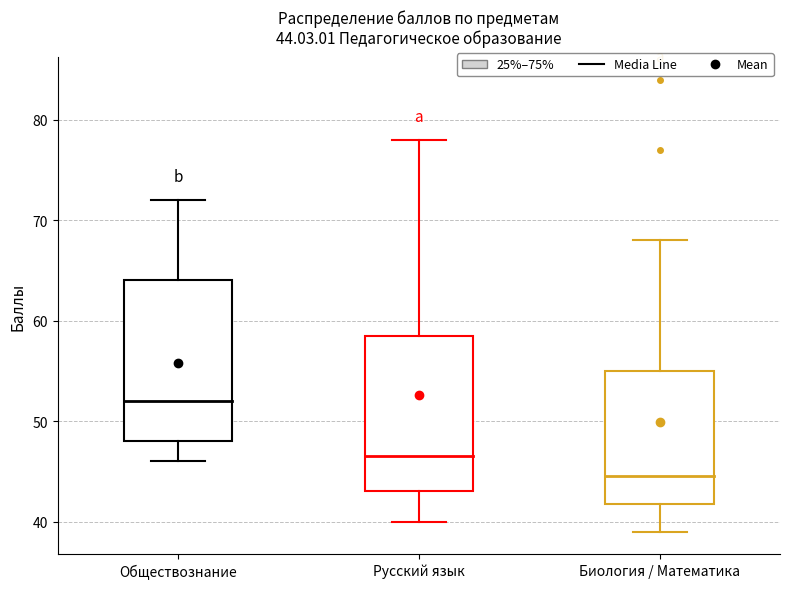

Which box's median line is the highest?

Обществознание